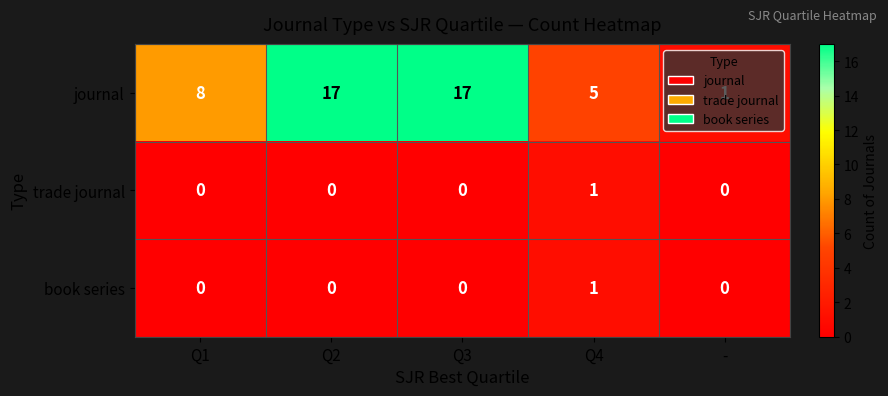

What is the maximum value for journal?

17